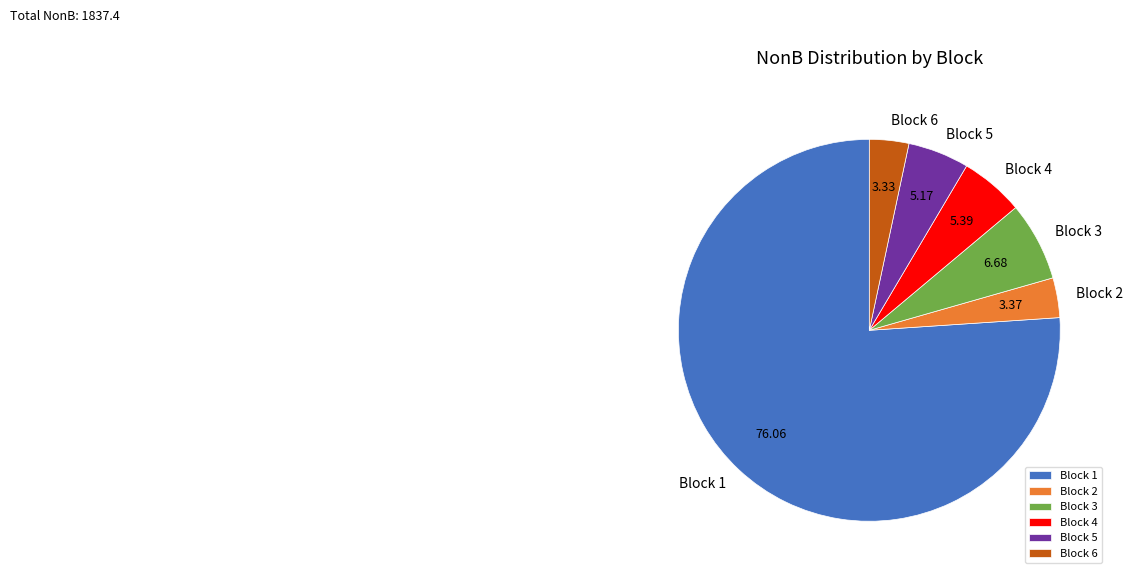

Combined, do Block 5 and Block 6 account for over 50%?

No